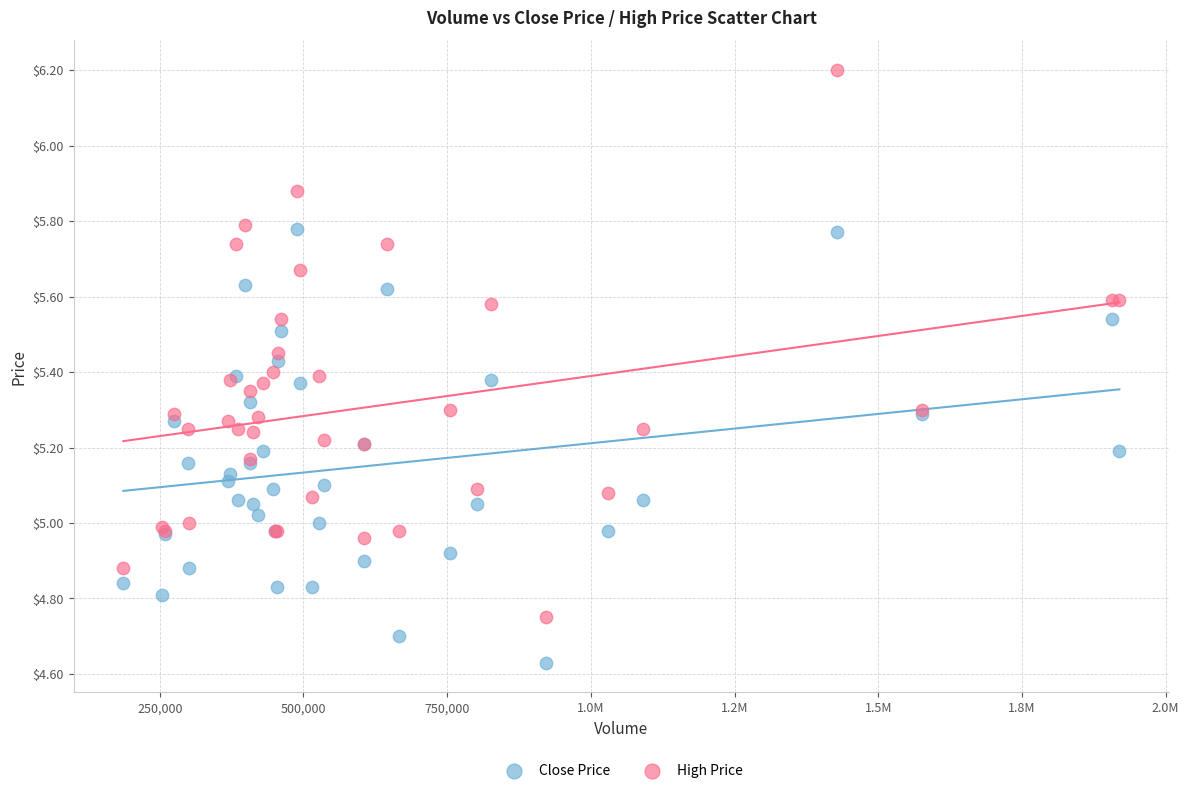

Which series has the widest spread of Y values?

High Price